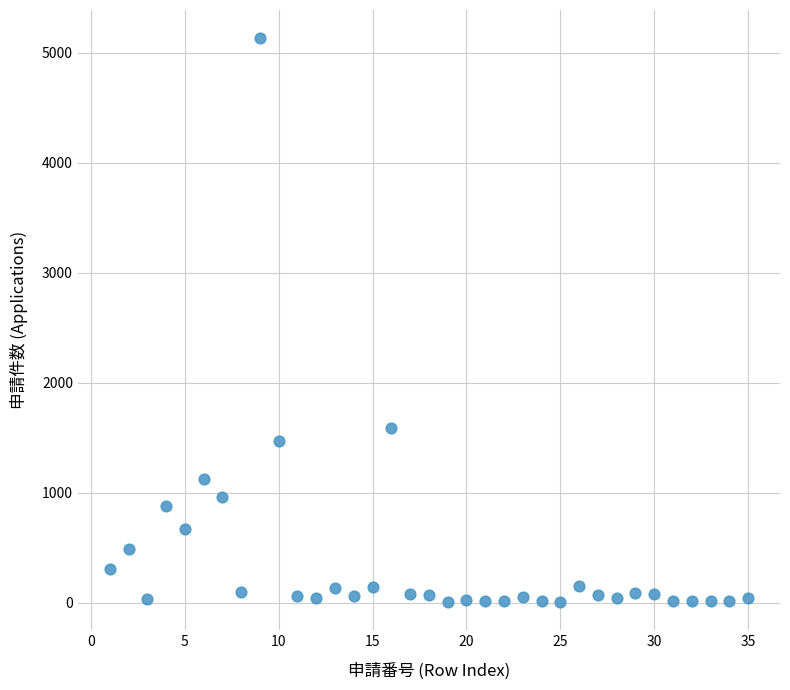

What Y value in the scatter plot is closest to 2570?

1588